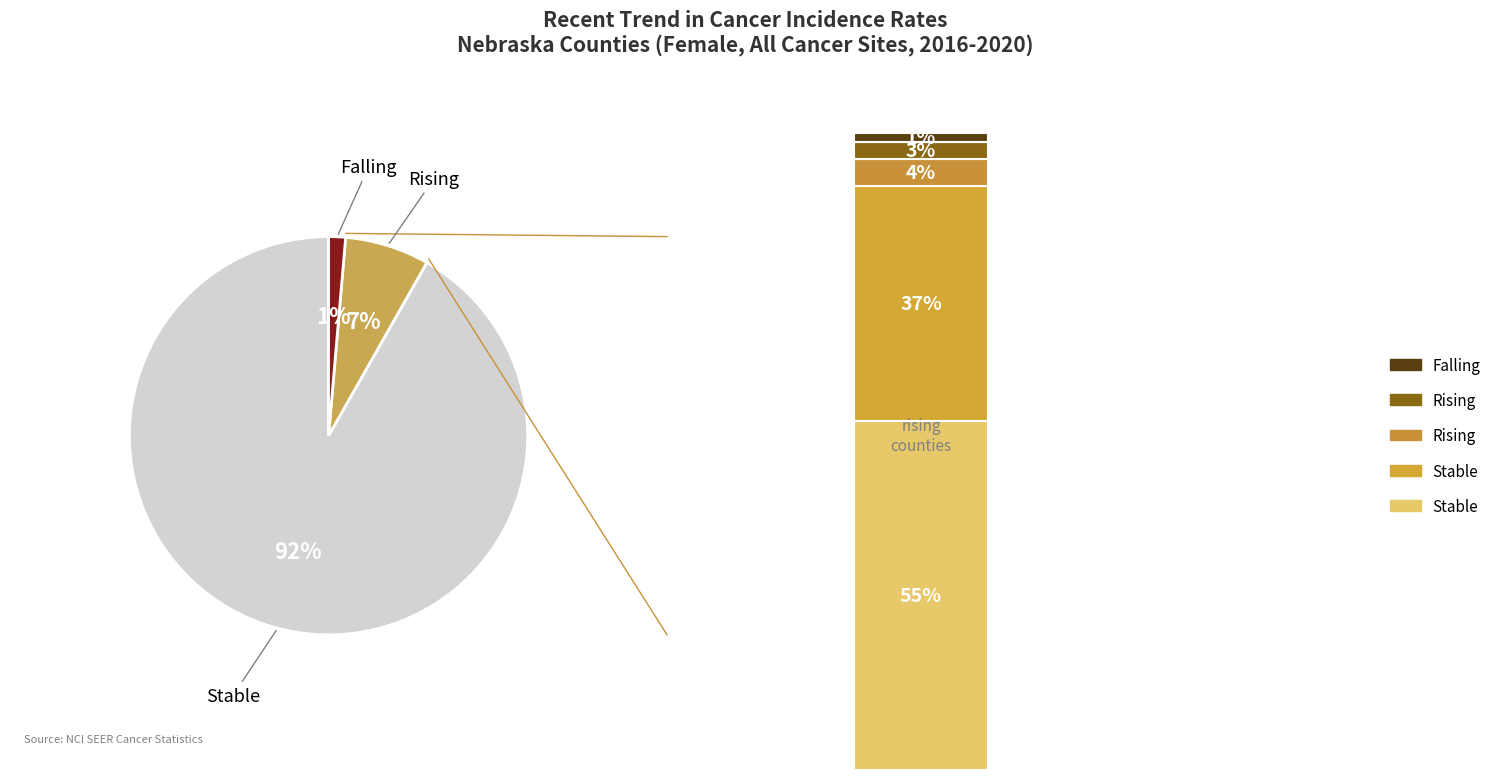

Is the sum of rising and falling greater than half?

No